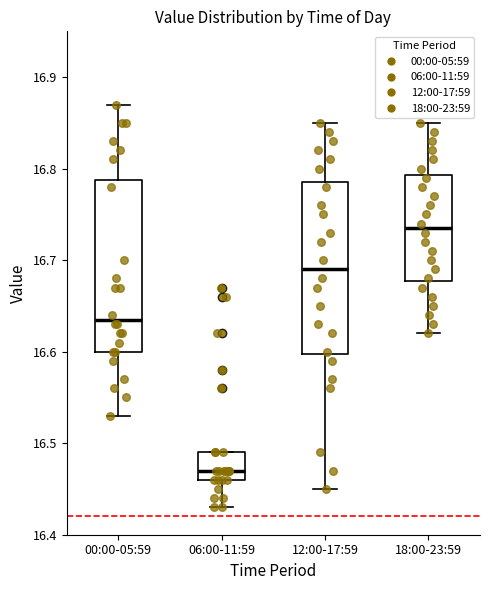

Which box's median line is the highest?

18:00-23:59